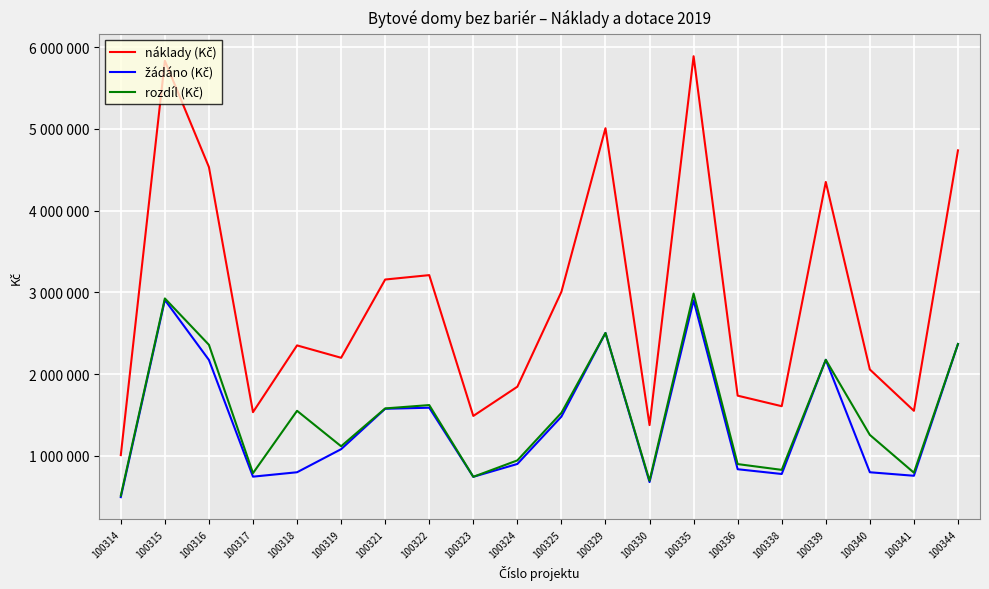

Rank the series at 100317 from highest to lowest value.

náklady (Kč), rozdíl (Kč), žádáno (Kč)